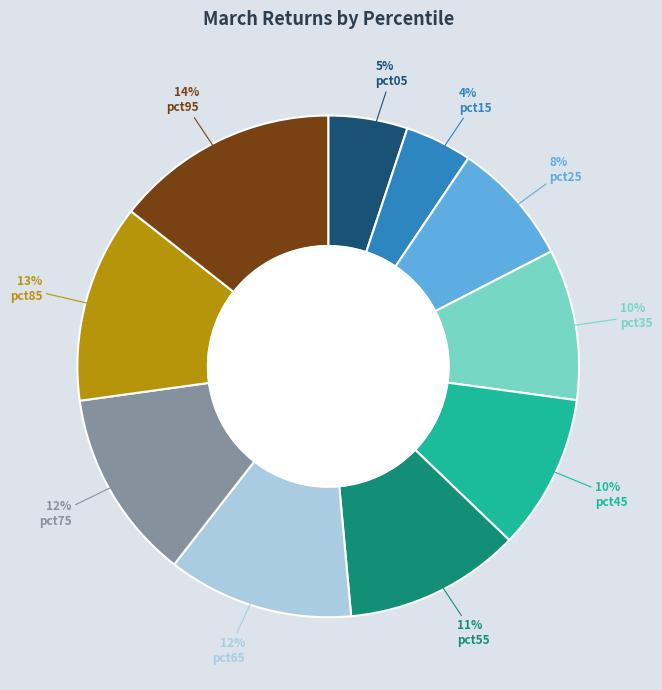

To the nearest percent, what is the difference between the largest and smallest slice percentages?

10%